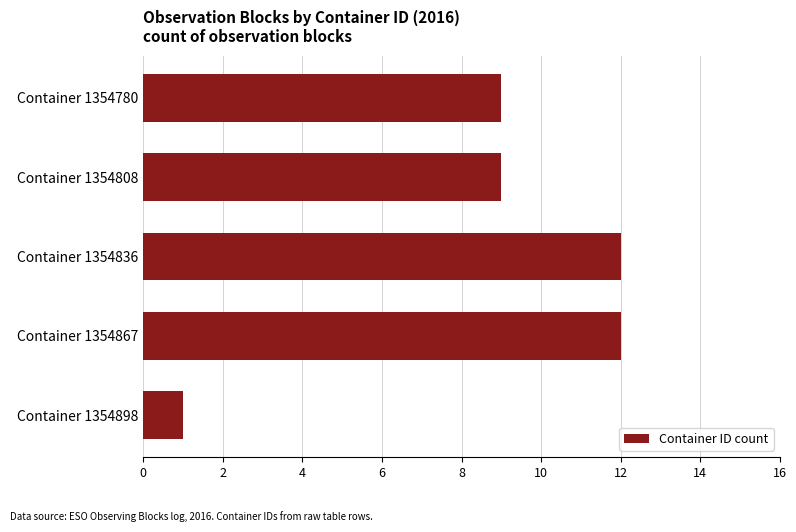

What is the difference between the maximum and minimum values?

11